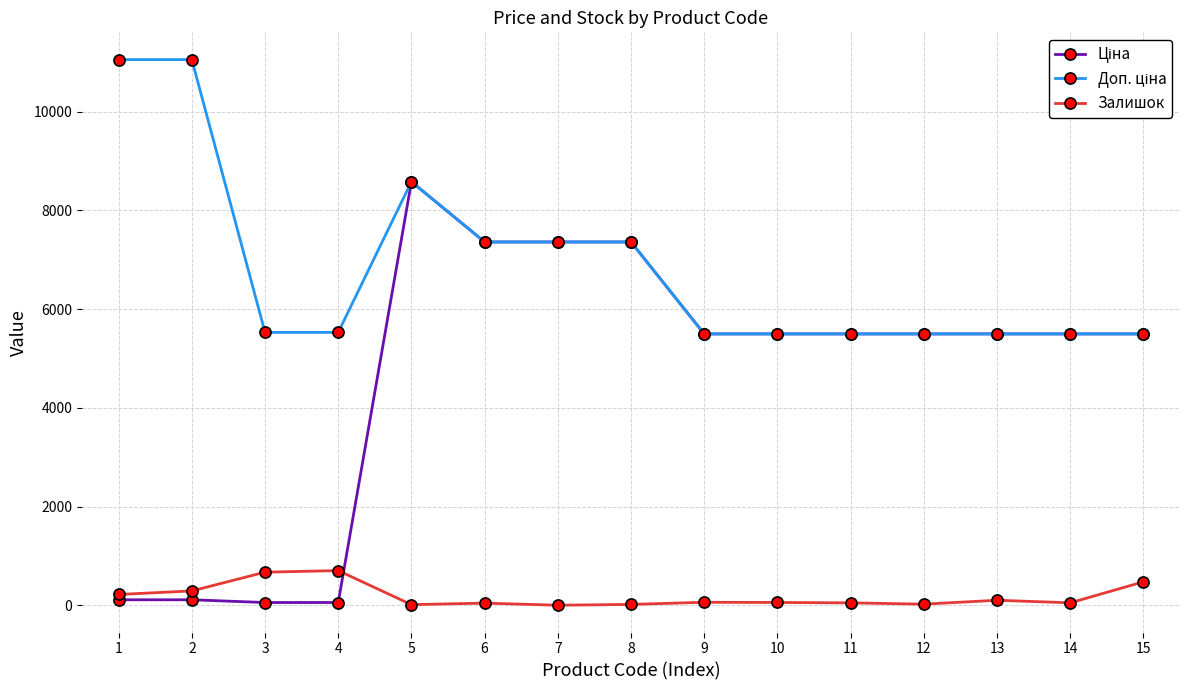

At which category is the sum across all series the highest?

5